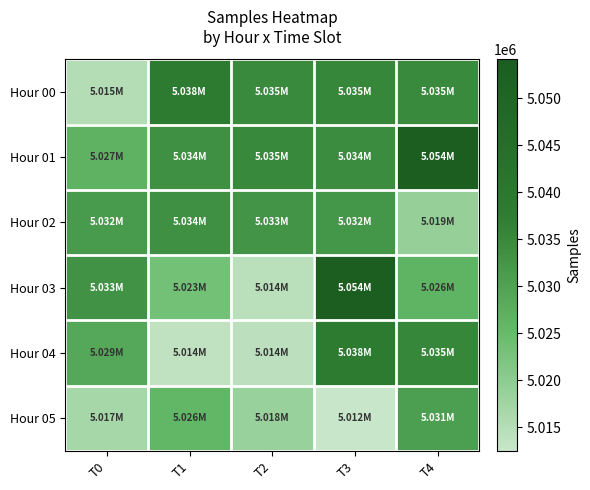

What is the maximum value shown in the chart?

5054151